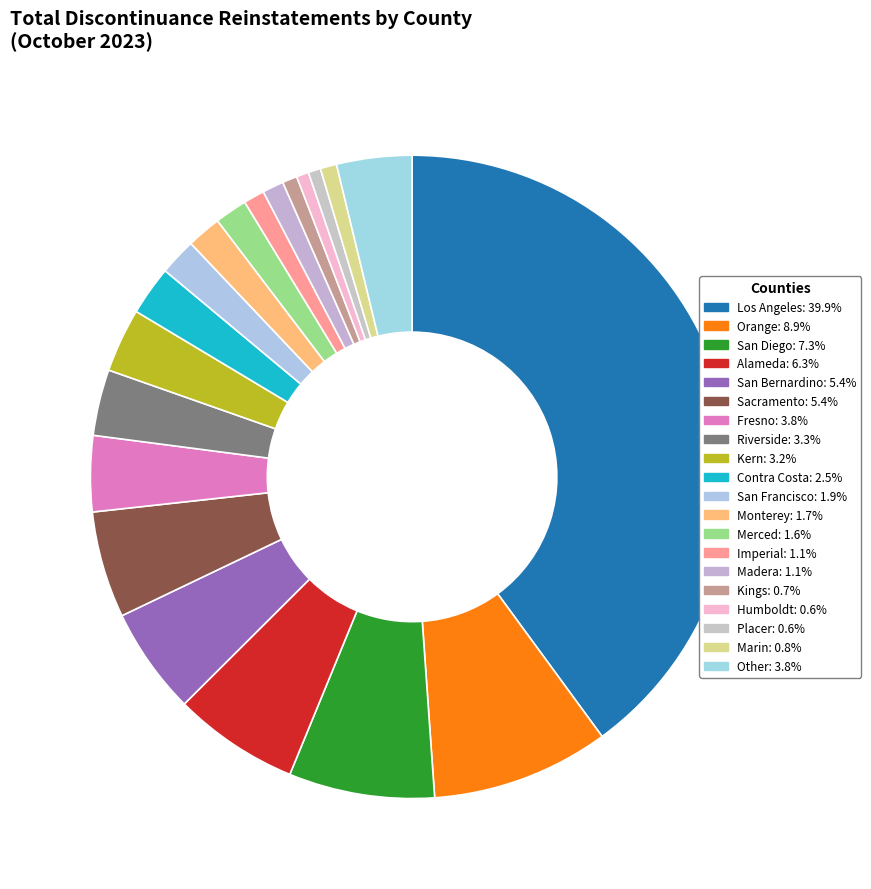

Count the number of slices in the pie.

20